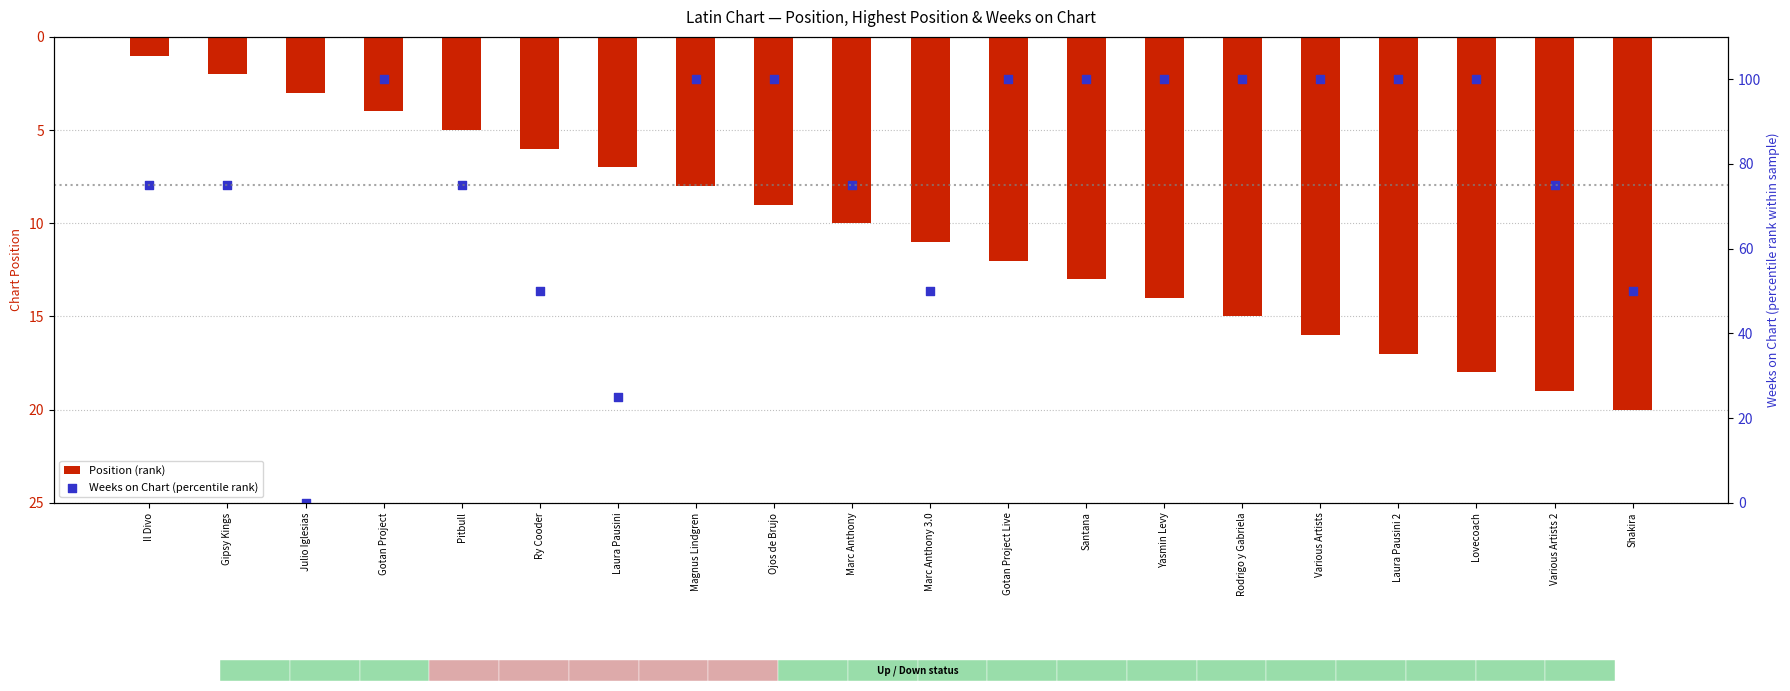

At which category is the sum across all series the highest?

Lovecoach